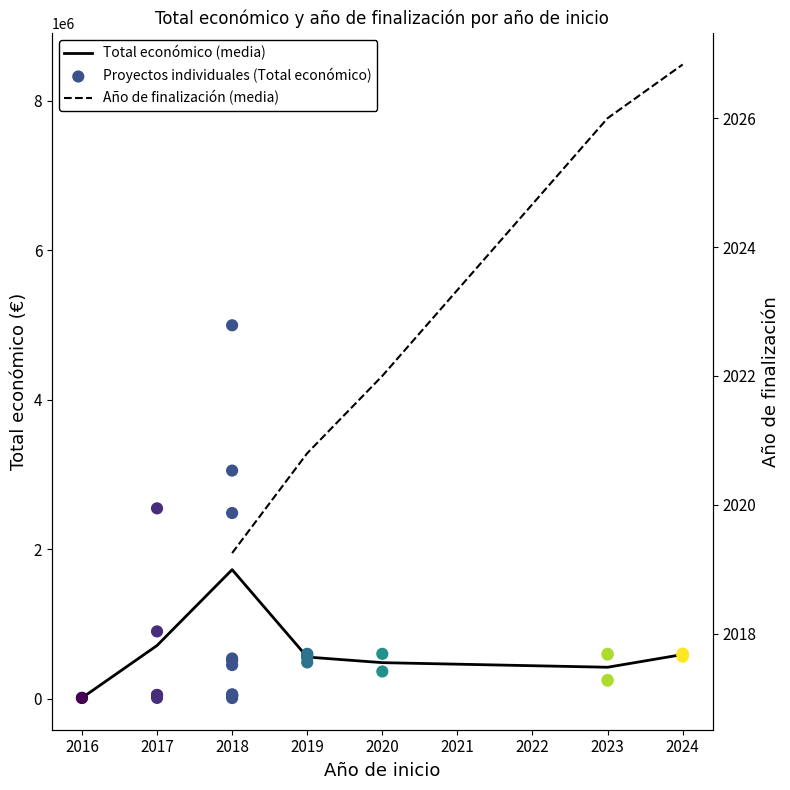

What is the change in value from 2017 to 2019?

-307965